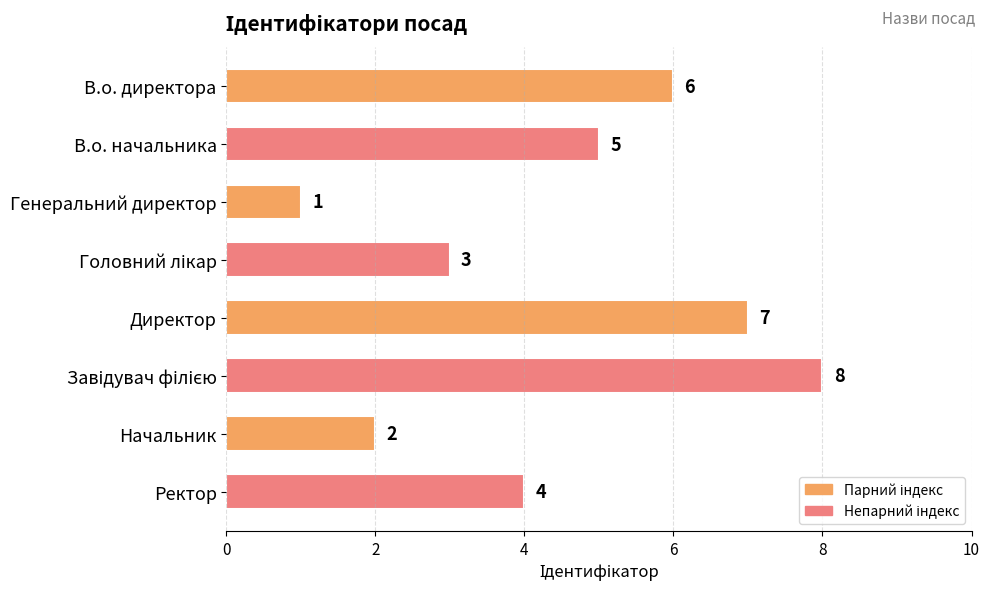

Reading top to bottom, what are all the values shown in this chart?

6	5	1	3	7	8	2	4